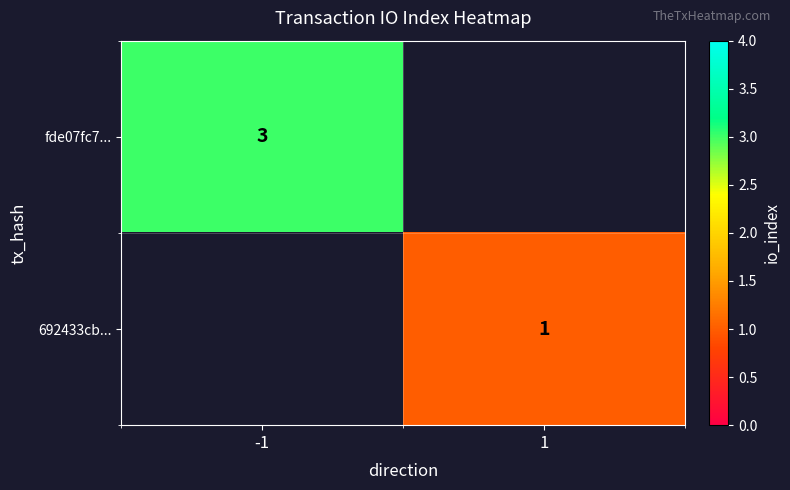

At how many categories does at least one series exceed 2?

1